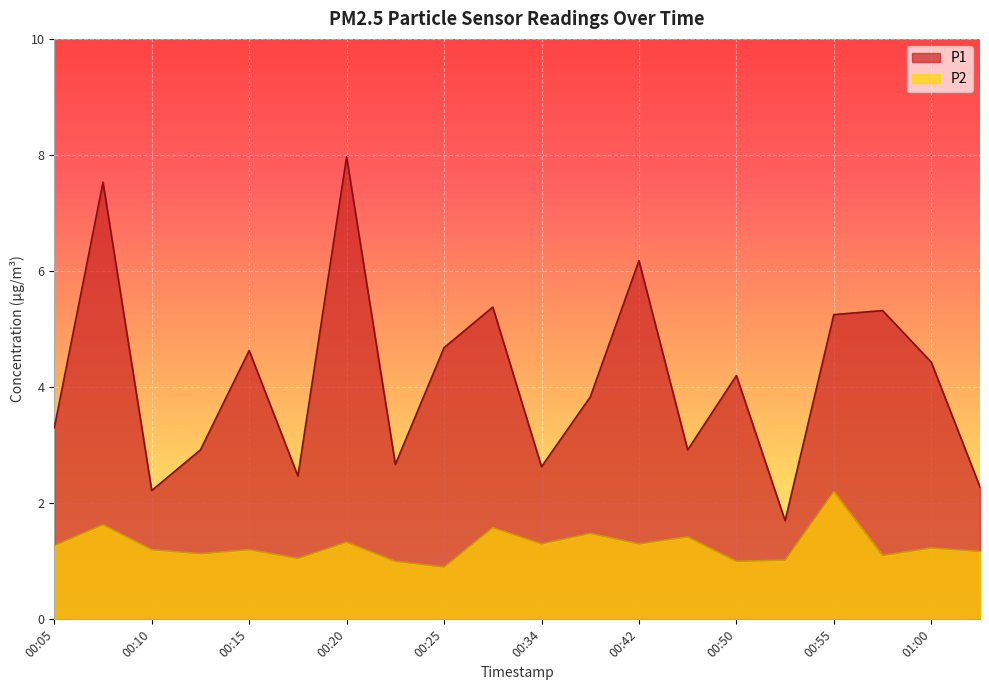

Where is the first local minimum for P2?

00:13